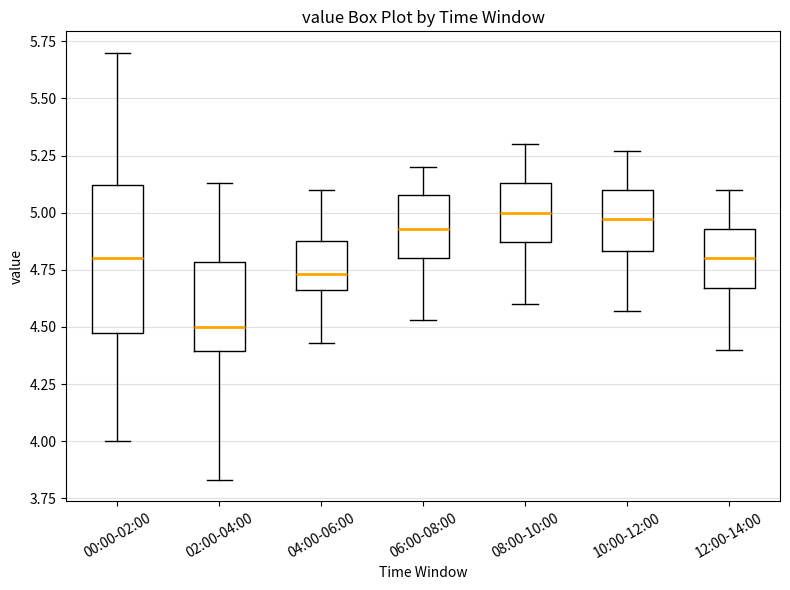

Which box's median line is the lowest?

02:00-04:00